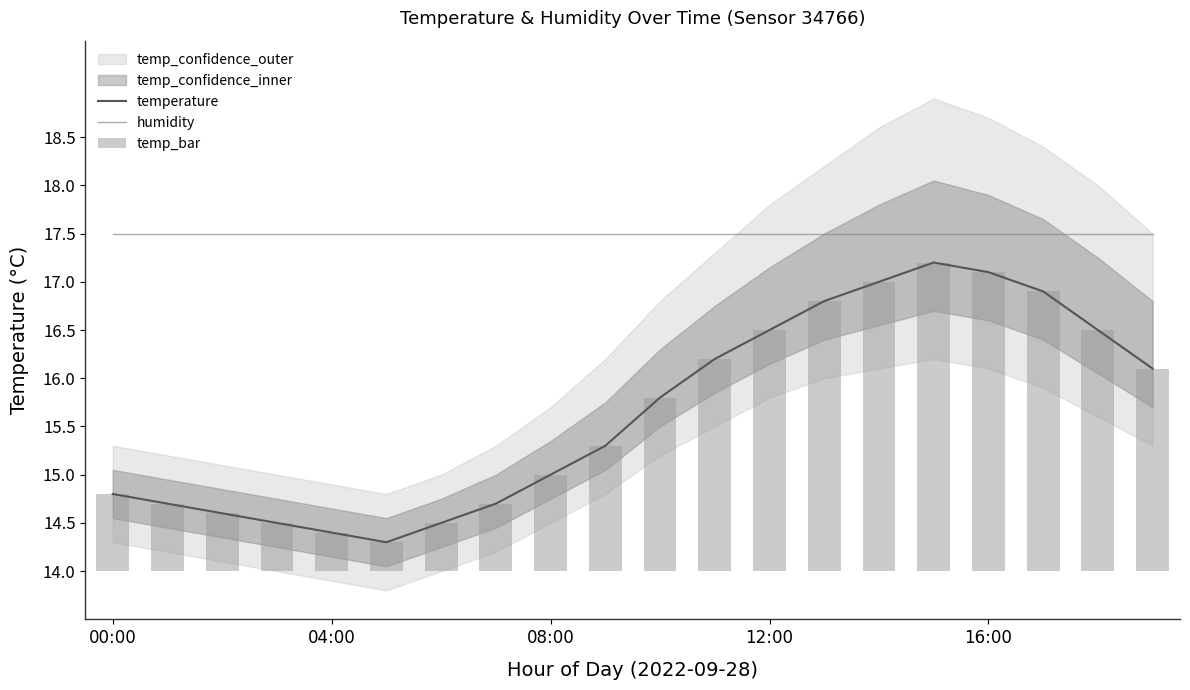

Reading right to left, extract all data points from this chart.

temperature: 16.1	16.5	16.9	17.1	17.2	17.0	16.8	16.5	16.2	15.8	15.3	15.0	14.7	14.5	14.3	14.4	14.5	14.6	14.7	14.8
humidity: 17.5	17.5	17.5	17.5	17.5	17.5	17.5	17.5	17.5	17.5	17.5	17.5	17.5	17.5	17.5	17.5	17.5	17.5	17.5	17.5
temp_bar: 2.1	2.5	2.9	3.1	3.2	3.0	2.8	2.5	2.2	1.8	1.3	1.0	0.7	0.5	0.3	0.4	0.5	0.6	0.7	0.8